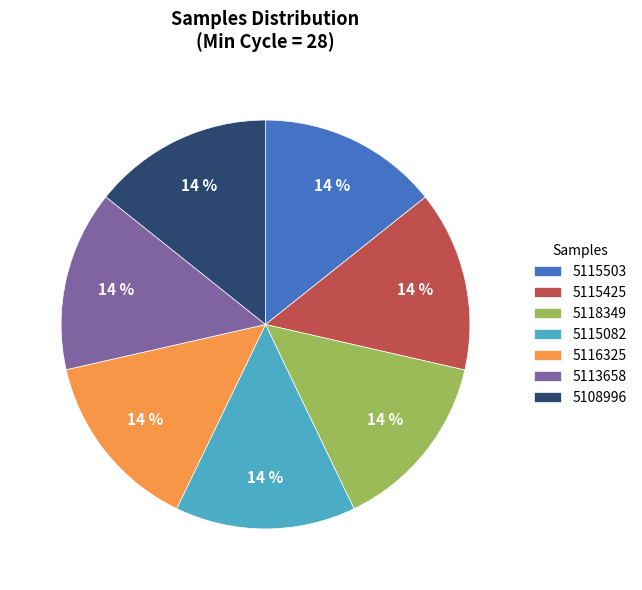

How many slices are in this pie chart?

7